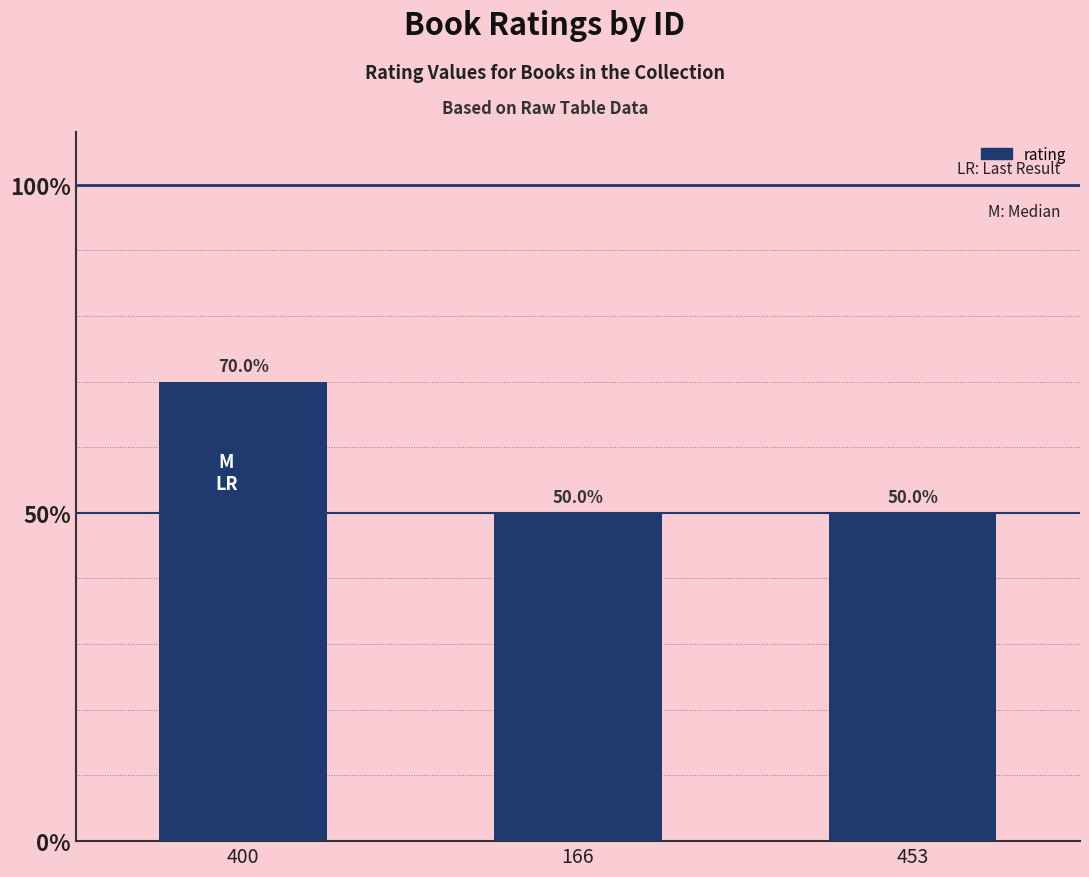

Is it true that the value at 453 is 8?

False